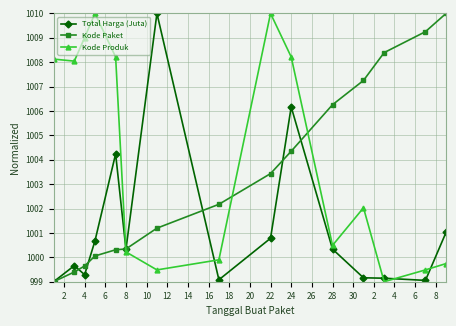

What are all the series names shown in the legend?

Total Harga (Juta), Kode Paket, Kode Produk